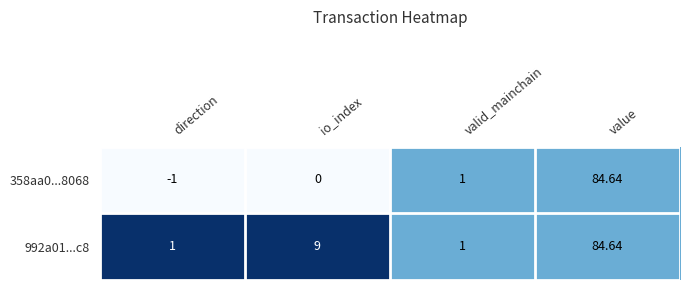

List the labels in order of 358aa0...8068 value, largest first.

value, valid_mainchain, io_index, direction